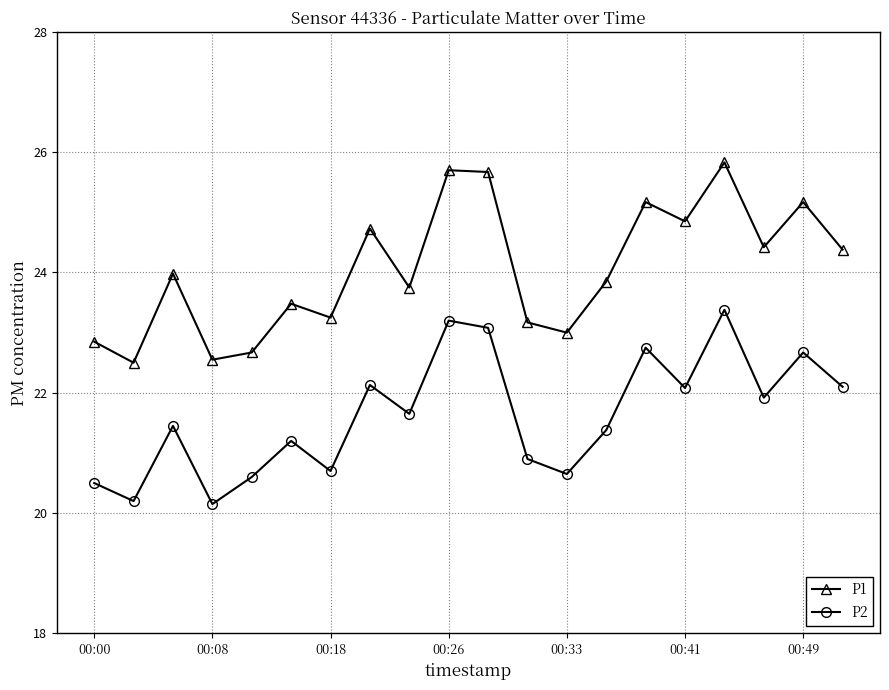

What is the value of the P2 point at the 10th from the left?

23.2